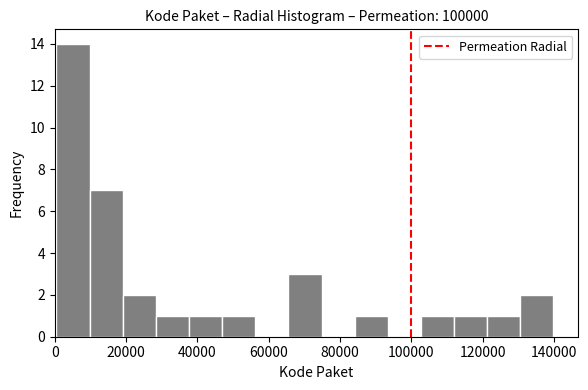

What is the height of the bar covering 46000 to 56000 on the x-axis? Neither the bar edges nor the heights are printed on the chart, so give them approximately, as read against the axes.

1